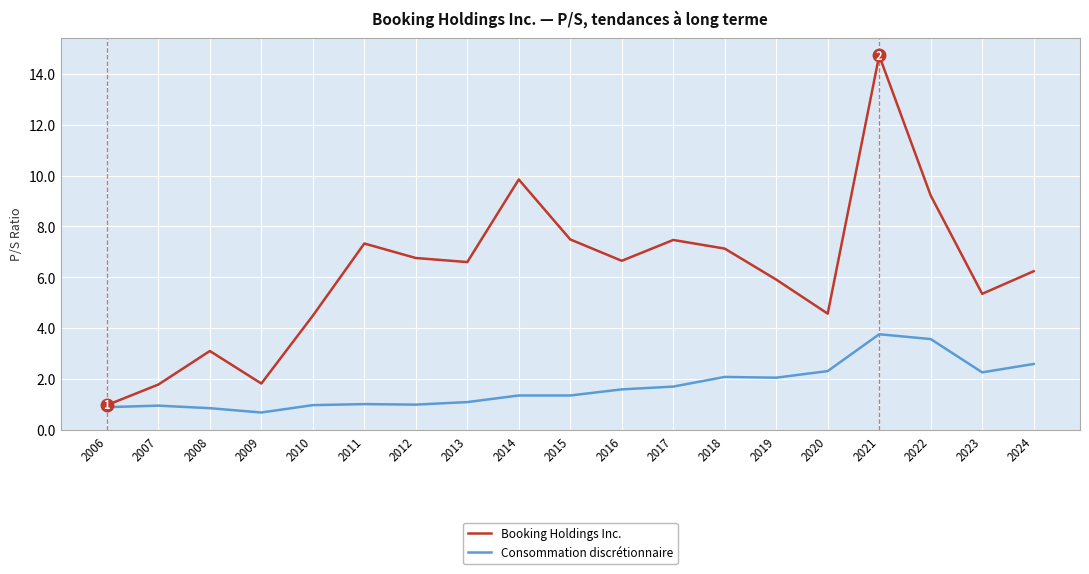

What are all the series names shown in the legend?

Booking Holdings Inc., Consommation discrétionnaire